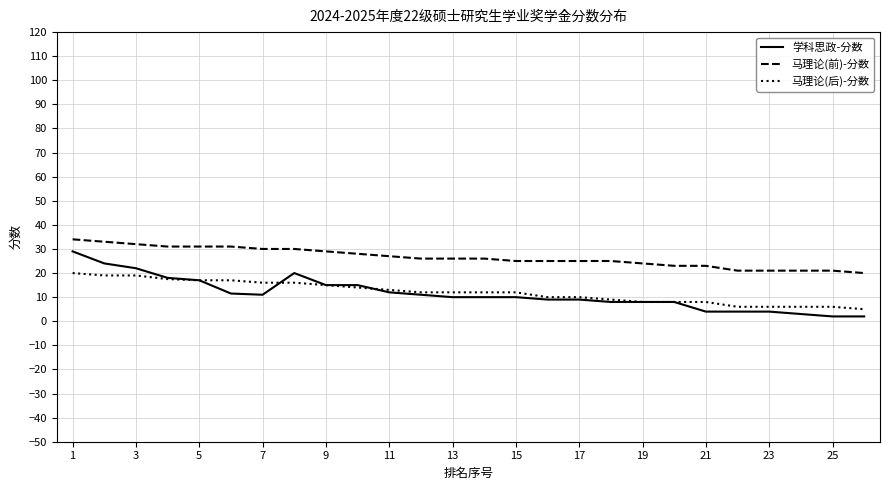

What is the minimum value shown in the chart?

2.0